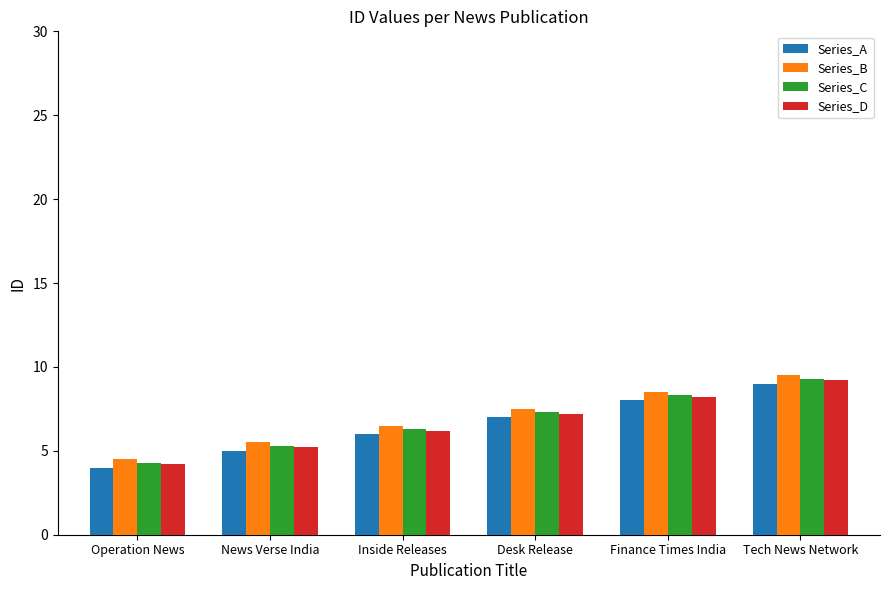

At which category is the sum across all series the highest?

Tech News Network